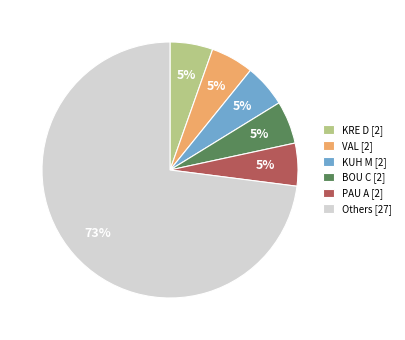

How many segments does this pie chart have?

6